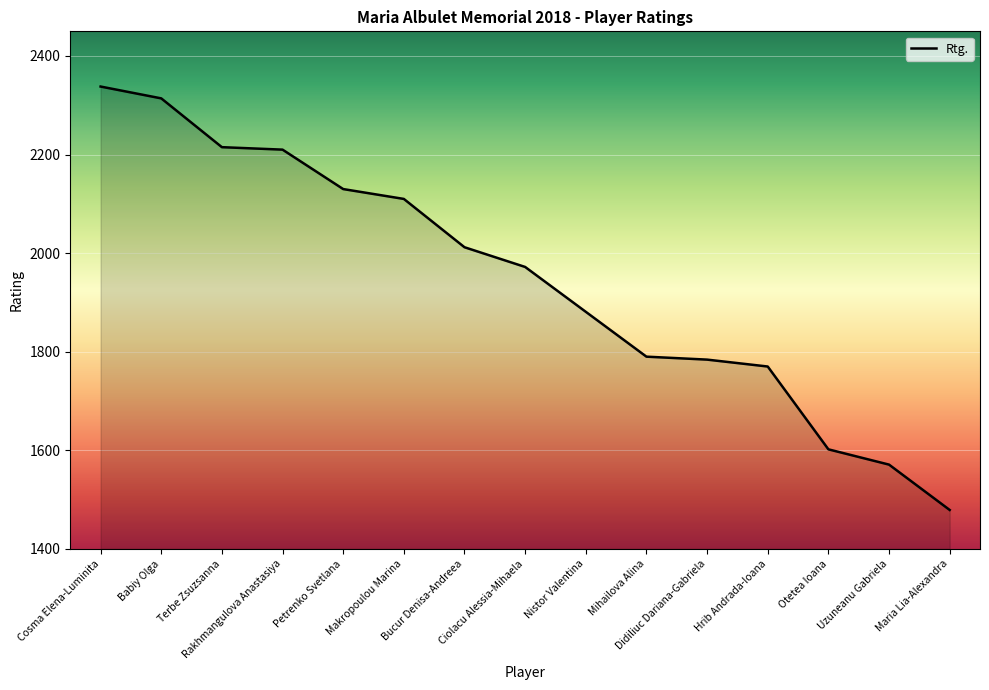

How many series are shown in this chart?

1